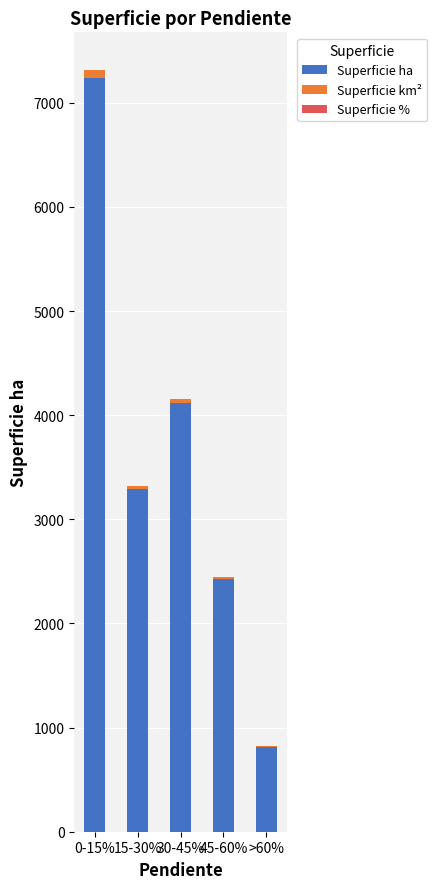

What is the highest value of the Superficie ha series?

7239.0